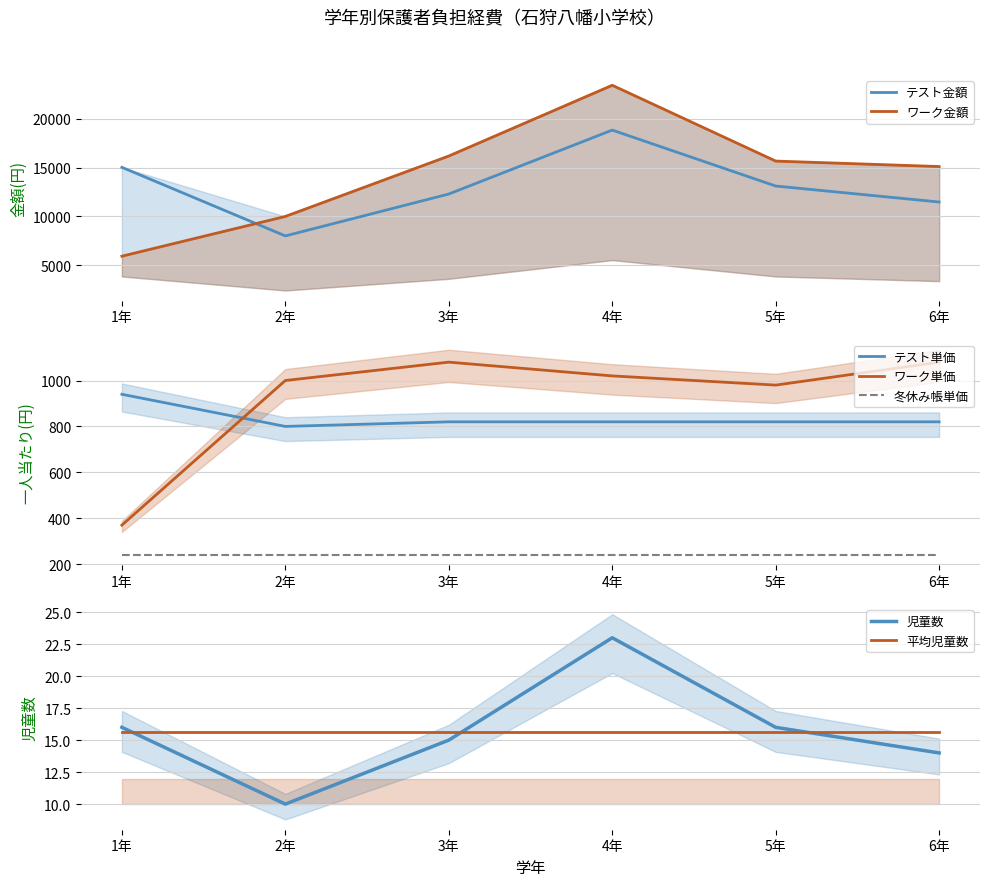

Which series has the widest spread of values?

一人当たり(円)